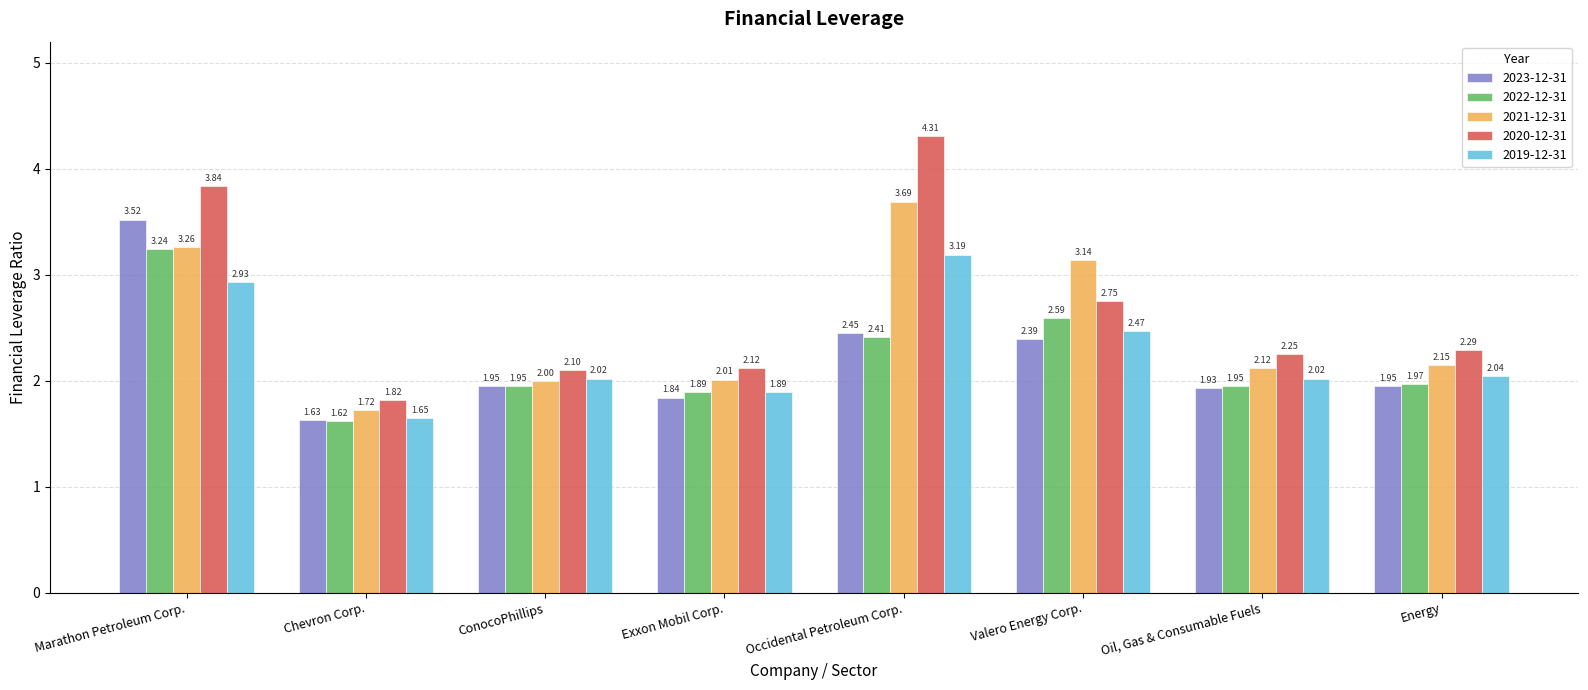

The value of 2023-12-31 at Exxon Mobil Corp. is 0.8. True or false?

False